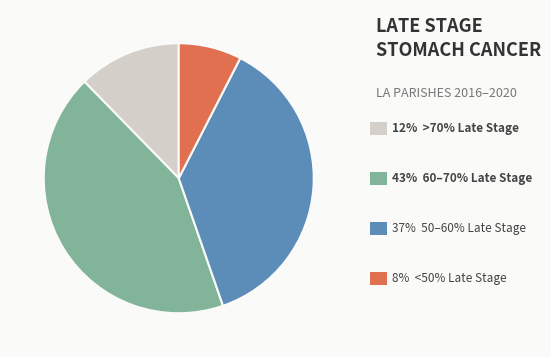

Is there any slice that represents more than half of the pie?

No